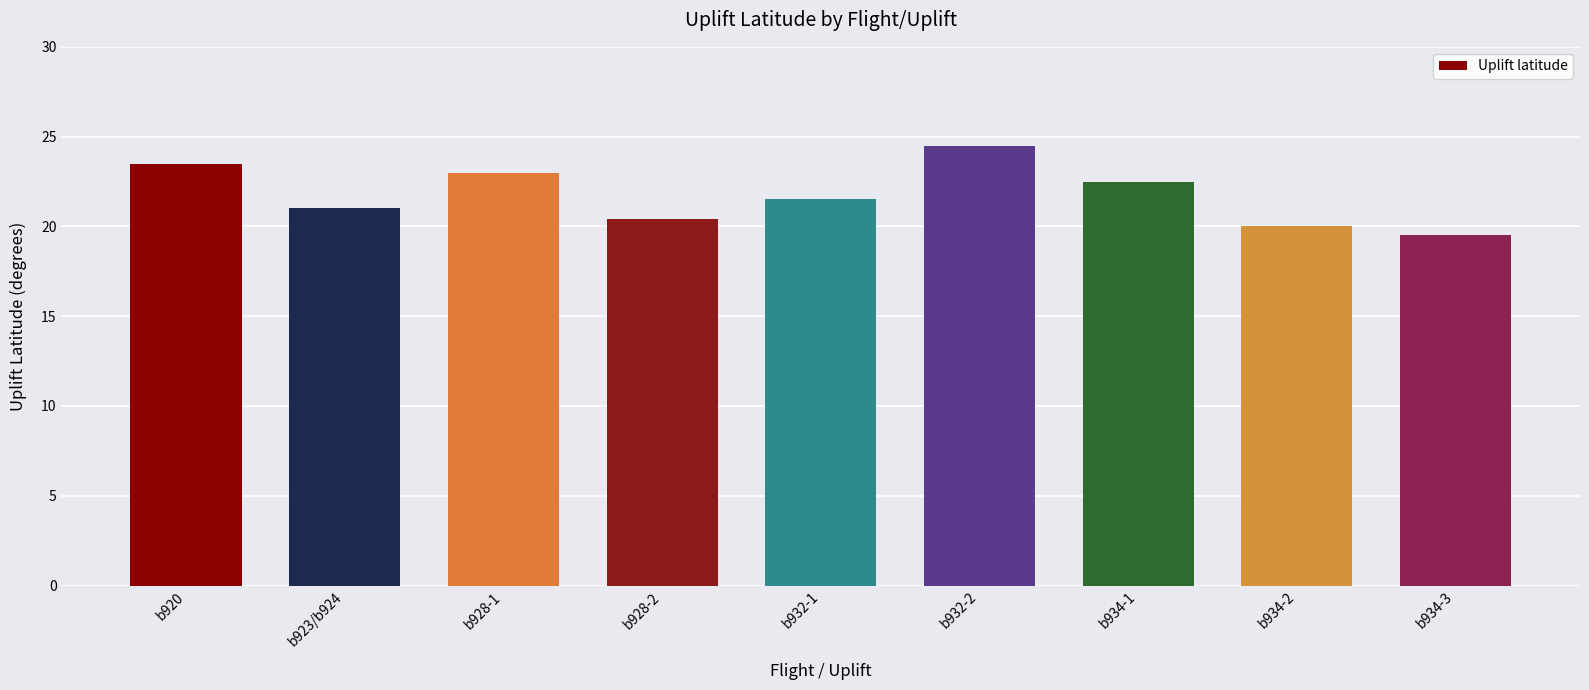

True or false: the data shows 20.0 at b934-2.

True